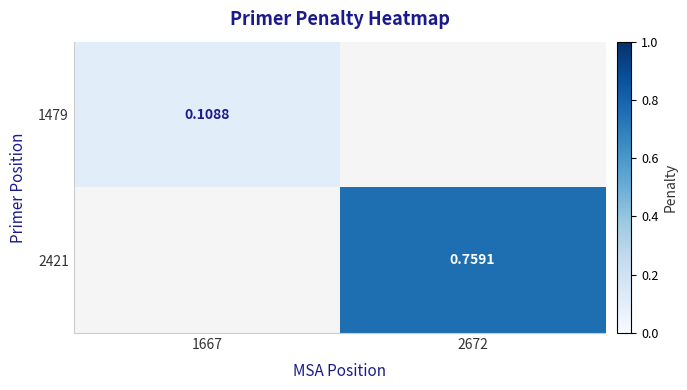

Which label corresponds to the smallest value in the chart?

1667